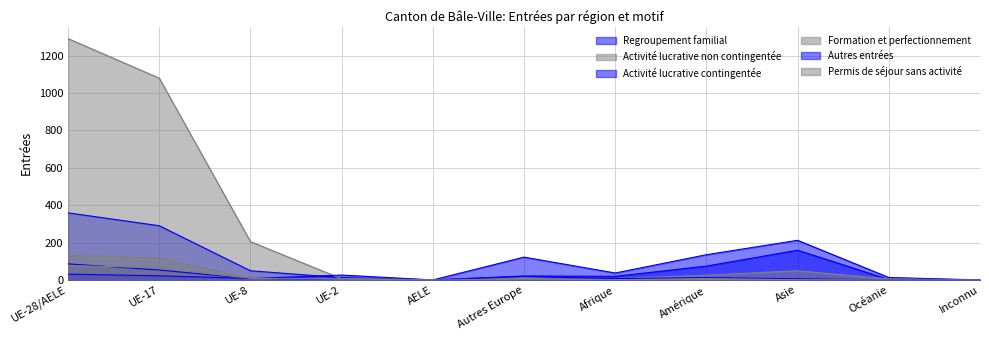

True or false: Permis de séjour sans activité and Formation et perfectionnement intersect in this chart.

False